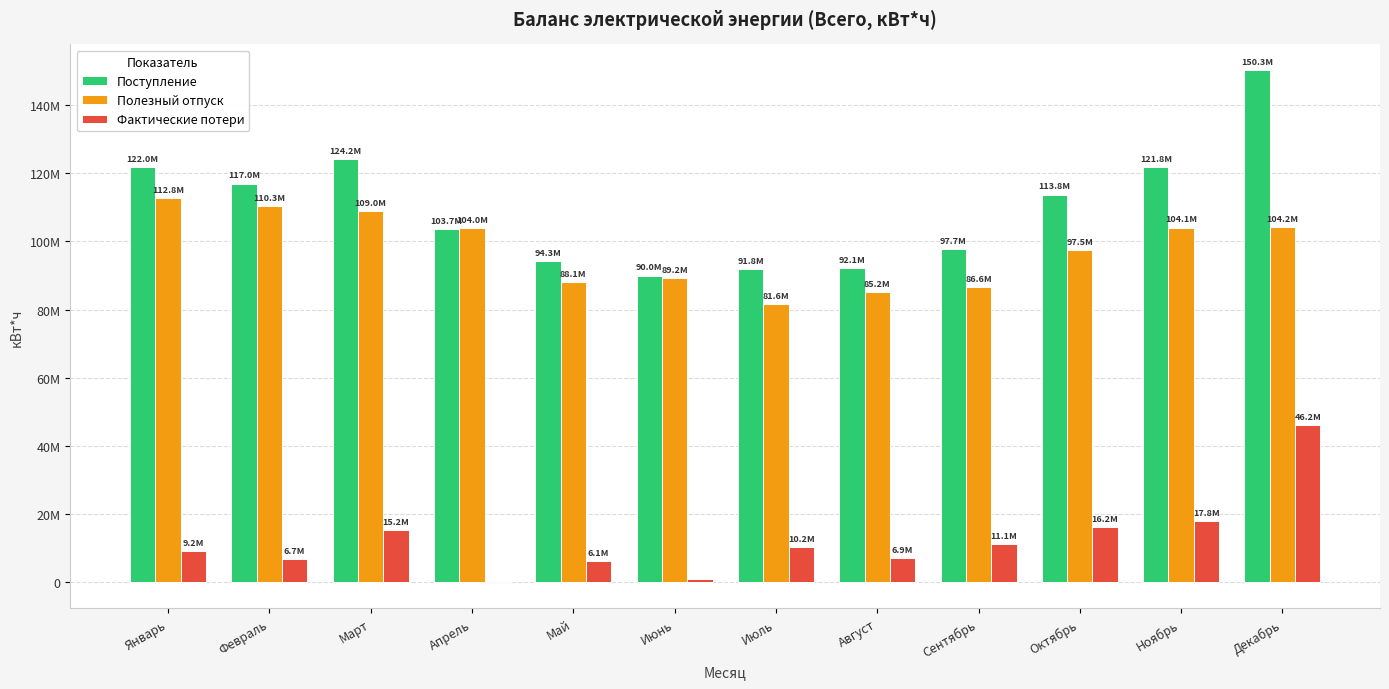

Between Сентябрь and Октябрь, which series saw the biggest shift?

Поступление